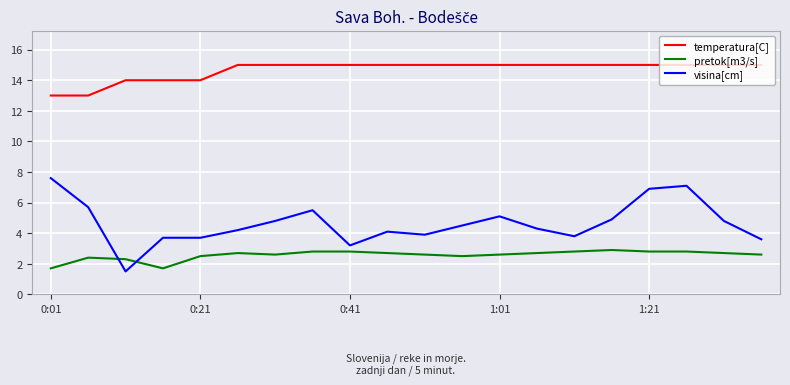

Reading left to right, extract all data points from this chart.

temperatura[C]: 13.0	13.0	14.0	14.0	14.0	15.0	15.0	15.0	15.0	15.0	15.0	15.0	15.0	15.0	15.0	15.0	15.0	15.0	15.0	15.0
pretok[m3/s]: 1.7	2.4	2.3	1.7	2.5	2.7	2.6	2.8	2.8	2.7	2.6	2.5	2.6	2.7	2.8	2.9	2.8	2.8	2.7	2.6
visina[cm]: 7.6	5.7	1.5	3.7	3.7	4.2	4.8	5.5	3.2	4.1	3.9	4.5	5.1	4.3	3.8	4.9	6.9	7.1	4.8	3.6